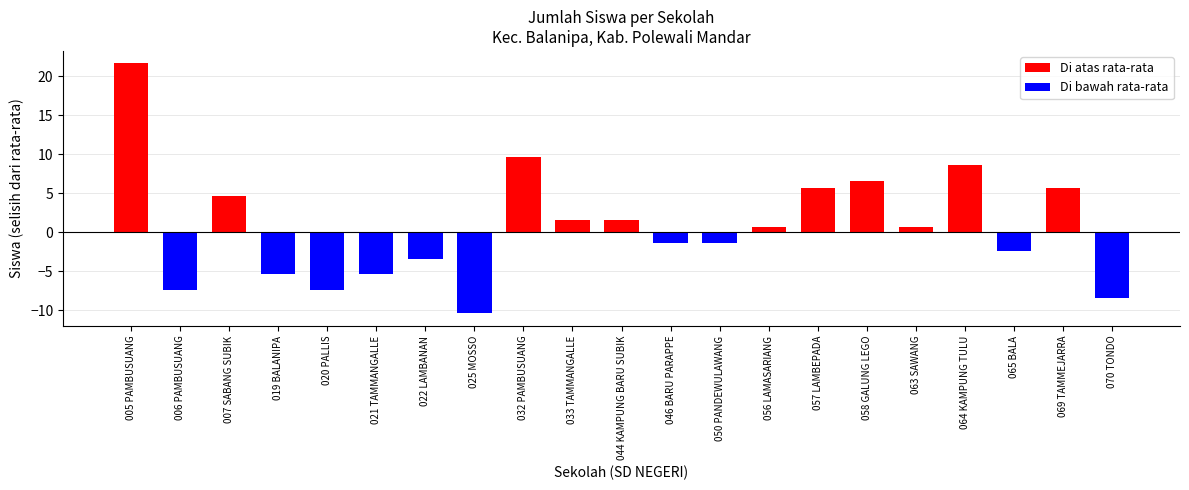

Which has a higher value, 007 SABANG SUBIK or 032 PAMBUSUANG?

032 PAMBUSUANG